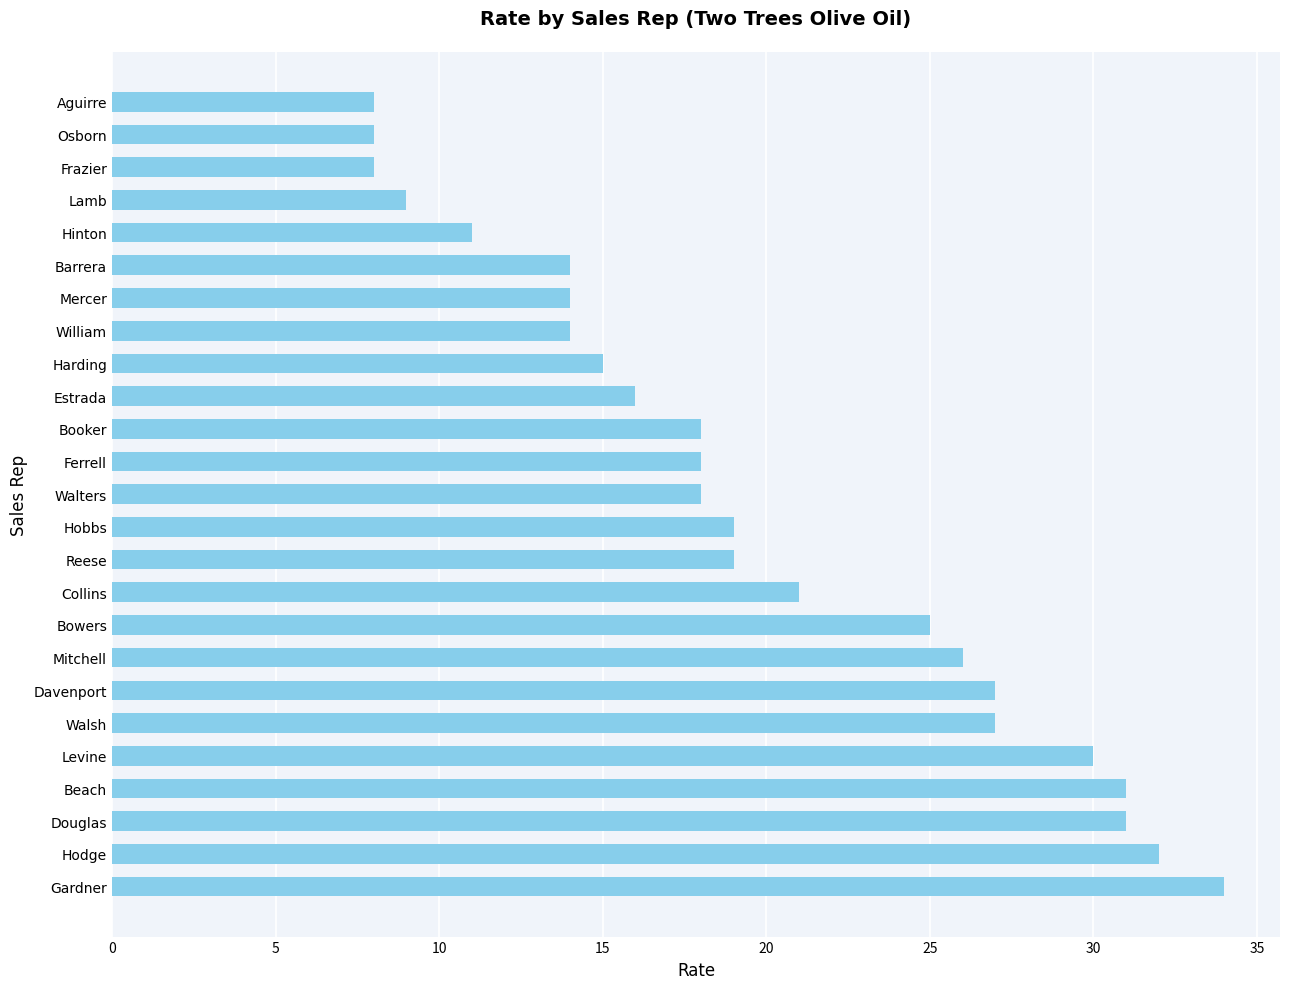

Reading top to bottom, what are all the values shown in this chart?

8	8	8	9	11	14	14	14	15	16	18	18	18	19	19	21	25	26	27	27	30	31	31	32	34